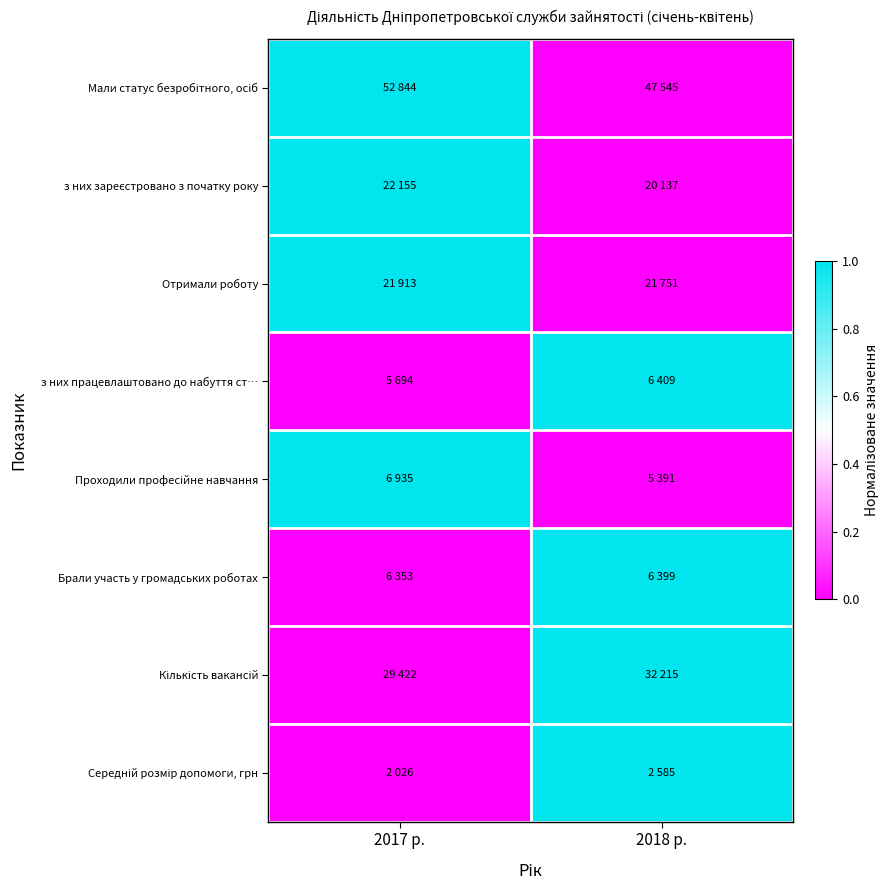

At which category does the chart reach its peak across all series?

2017 р.